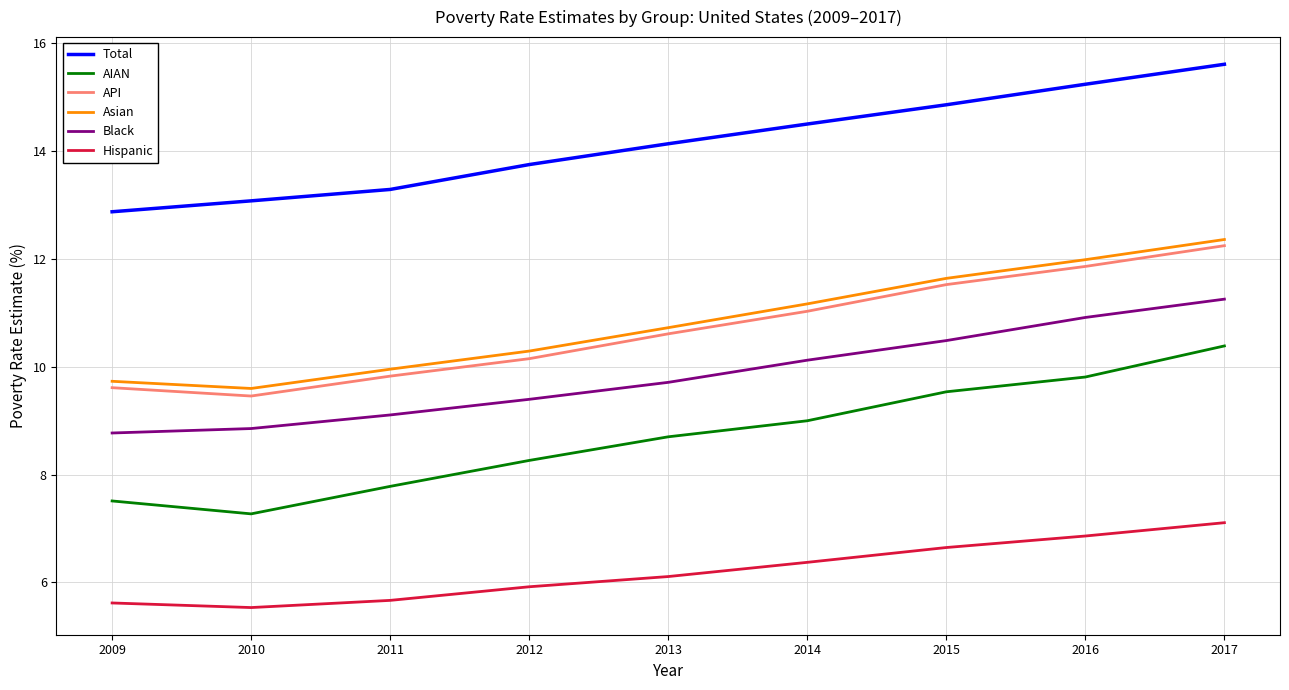

The value of Hispanic at 2011 is 9.8. True or false?

False